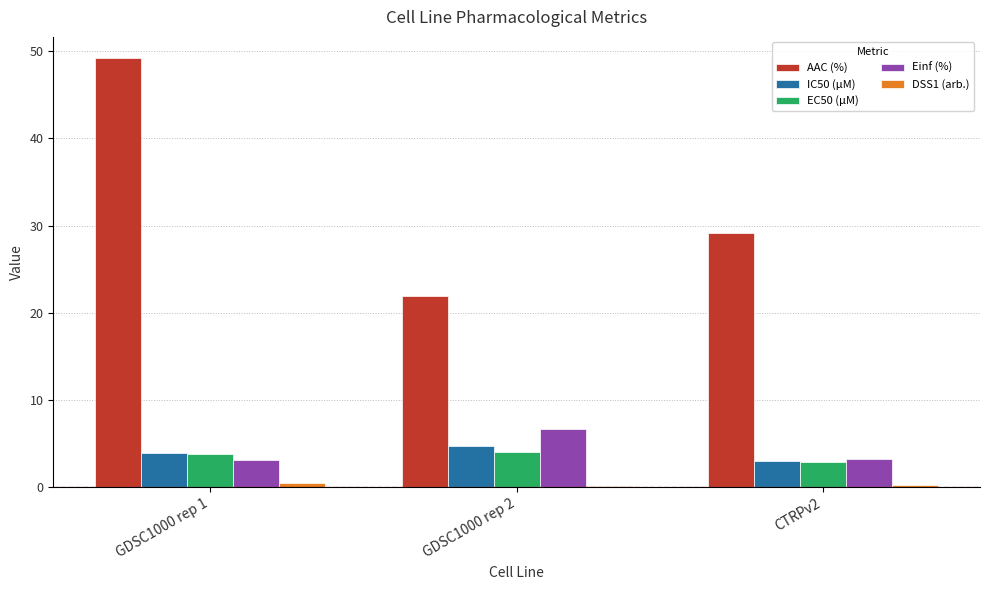

How many groups of bars are there?

3